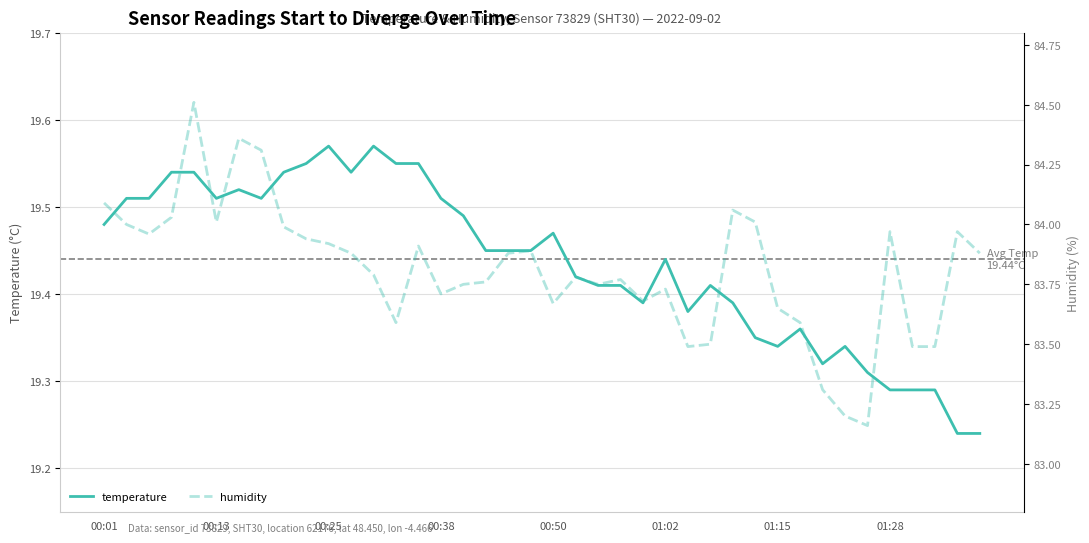

Rank the series by their maximum value, from lowest to highest.

temperature, humidity